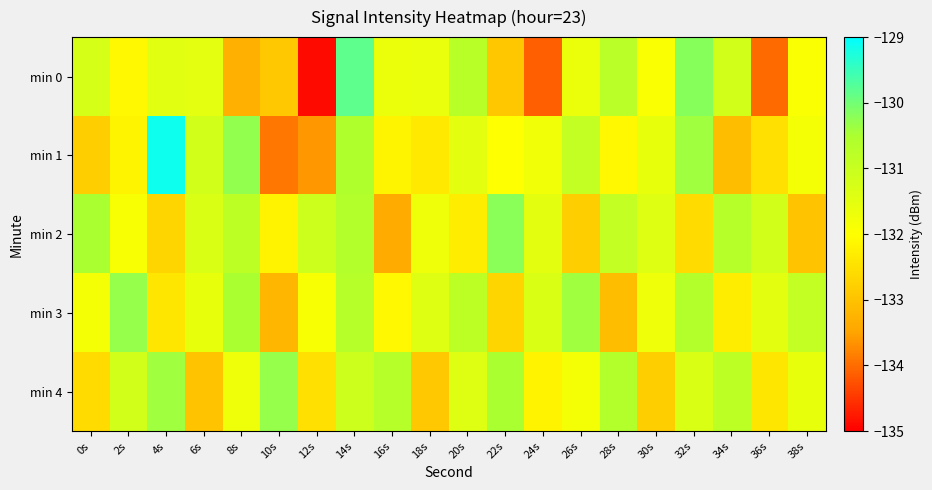

Which series has the largest range (max minus min)?

min 0